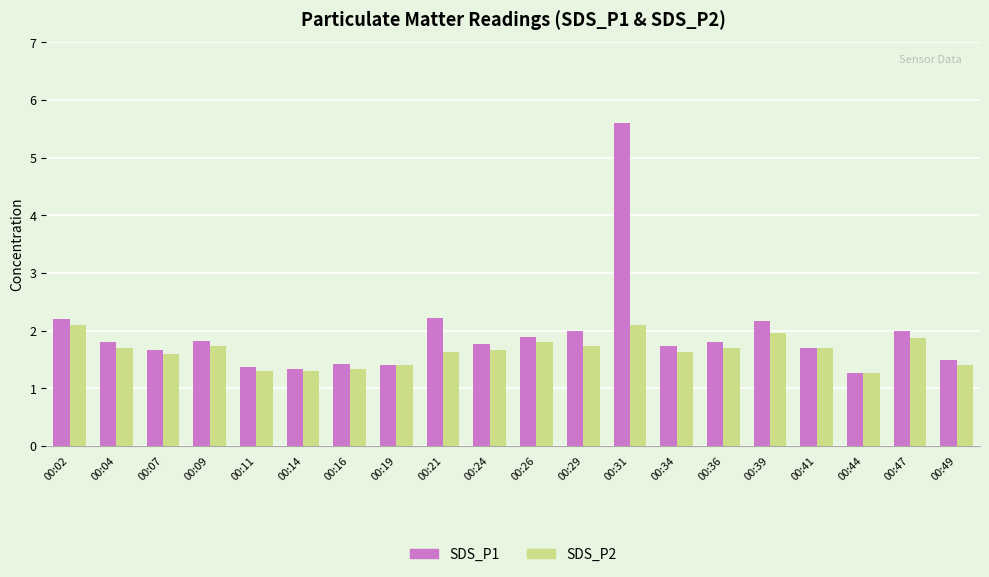

What is the minimum value shown in the chart?

1.3